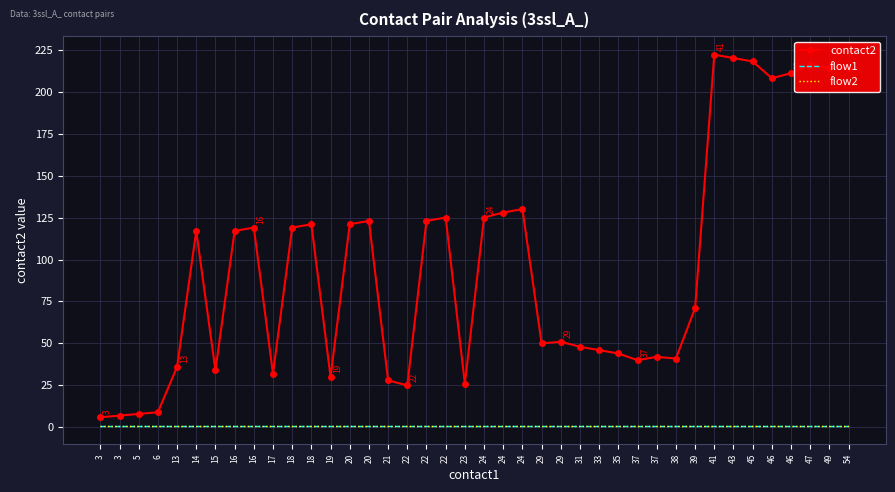

True or false: contact2 and flow2 cross at least once.

False